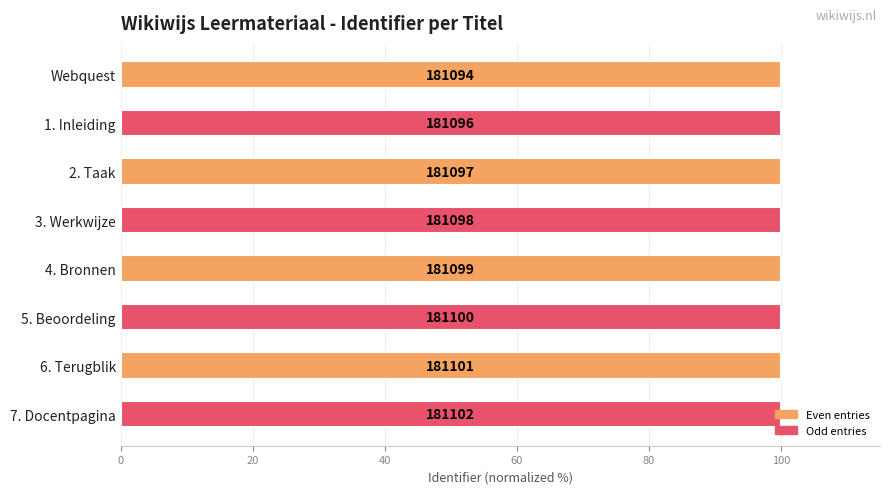

How many bars are there in total?

8